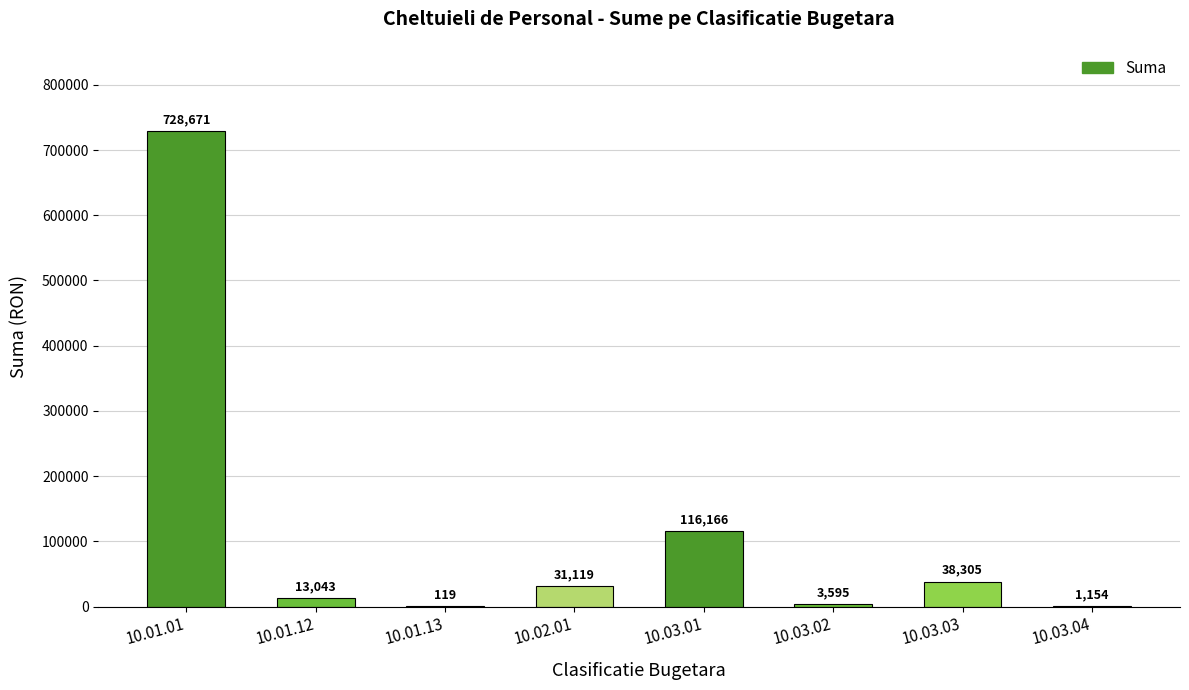

What is the sum of the values at 10.01.12 and 10.03.01?

129209.0